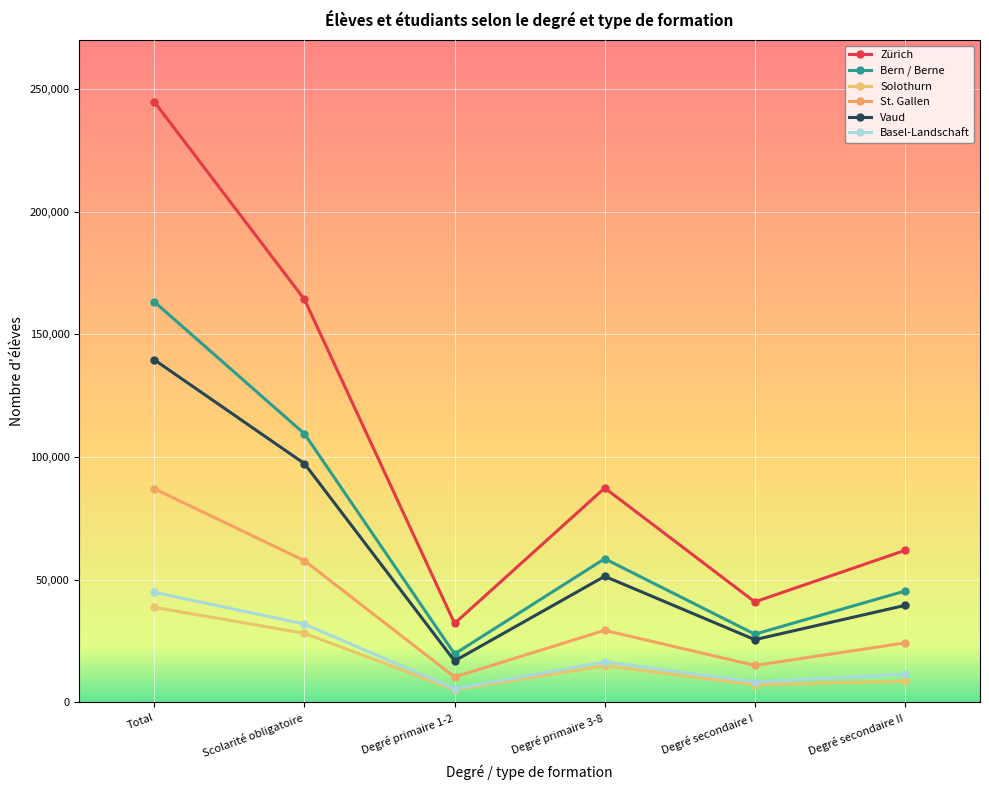

What position from the right is Degré secondaire I?

2